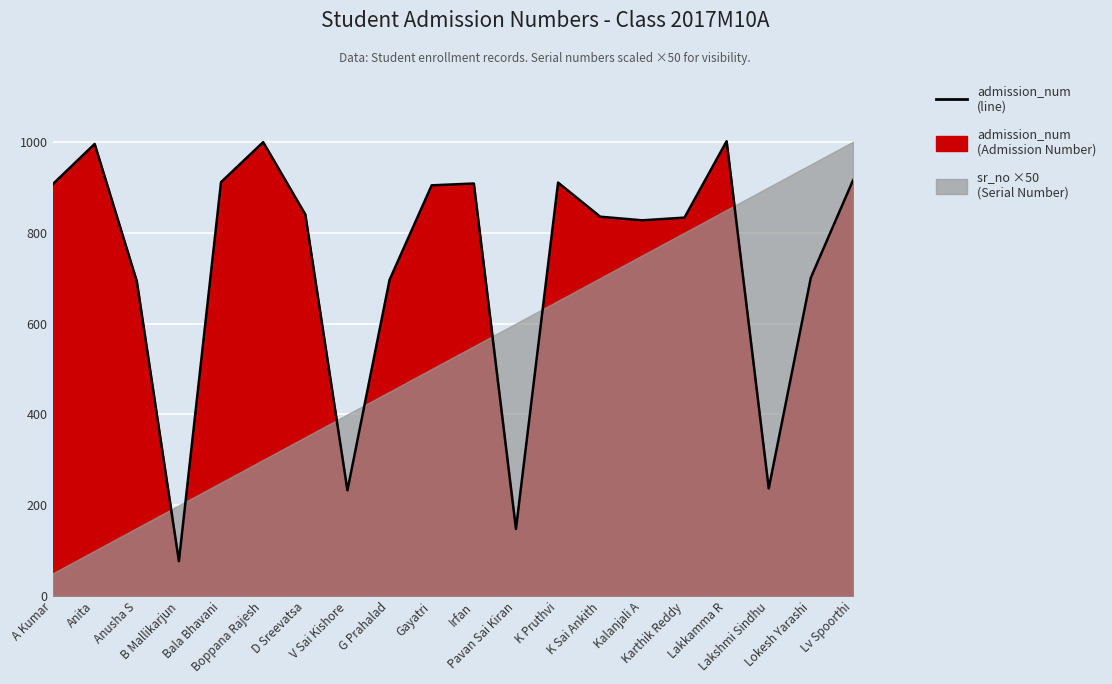

Reading left to right, extract all data points from this chart.

906	995	693	77	911	999	840	233	696	904	908	148	910	835	827	833	1001	237	701	915